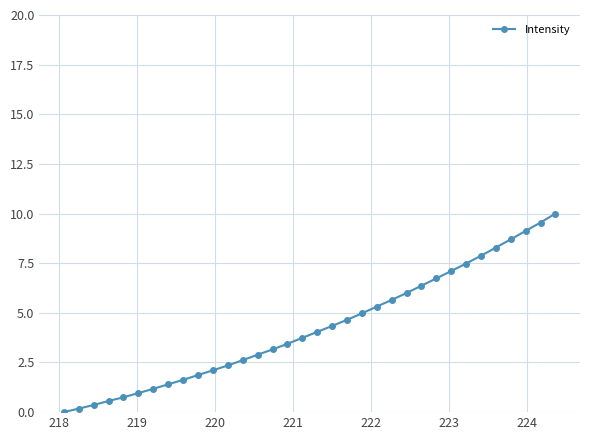

What is the maximum value shown in the chart?

10.0